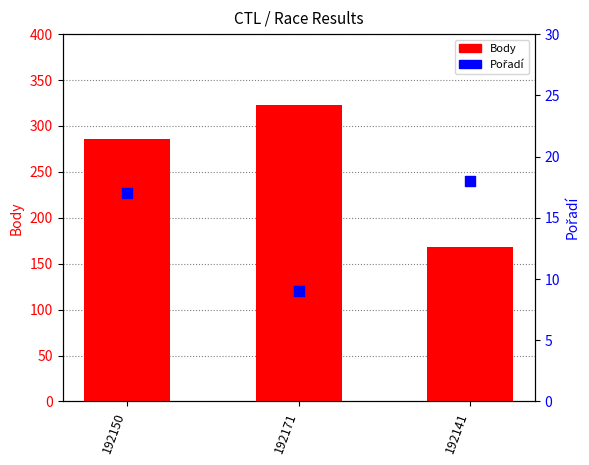

What are all the series names shown in the legend?

Body, Pořadí